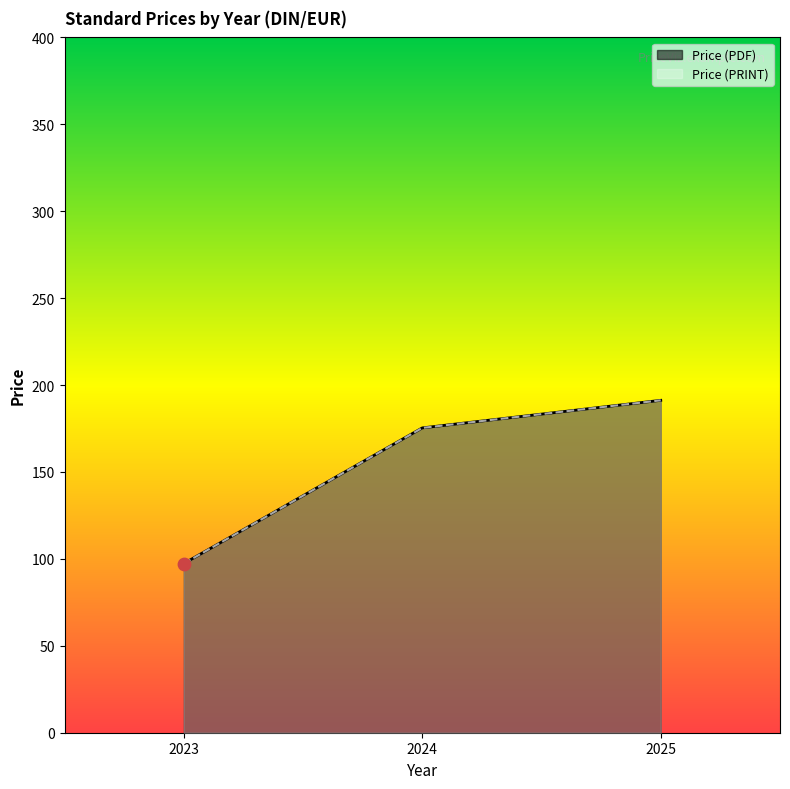

Which series contains the highest Y value?

Price (PDF)